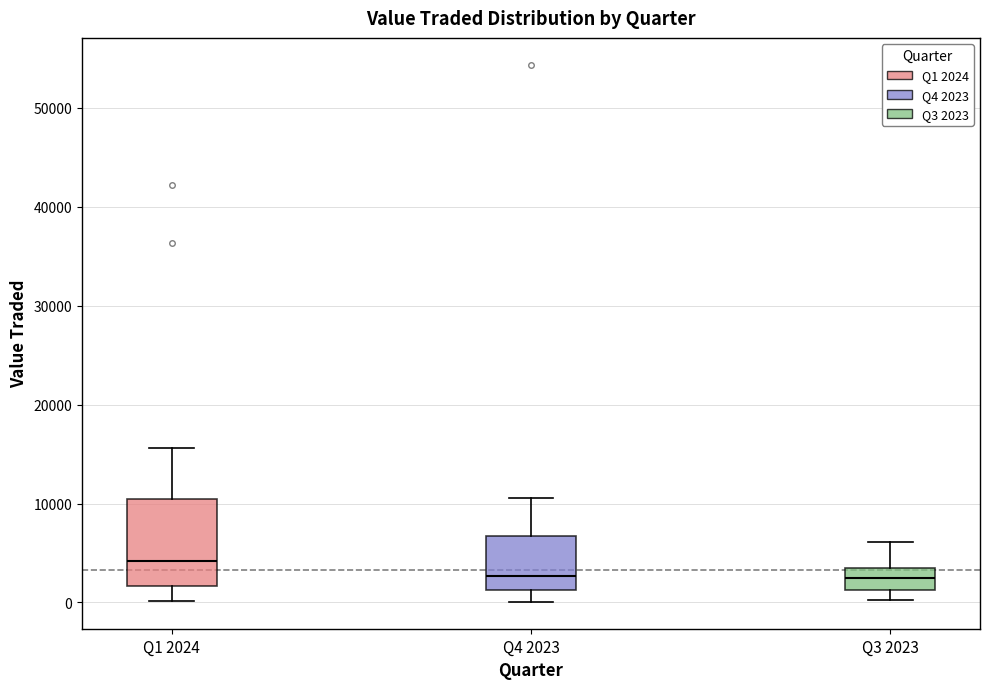

Which box has the highest median line?

Q1 2024